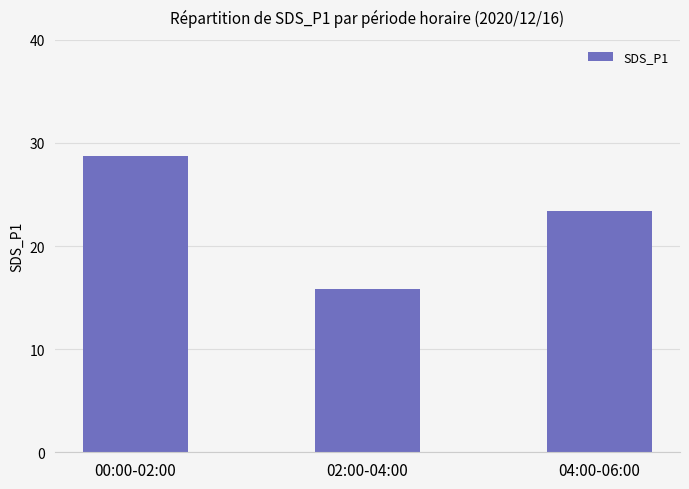

Between 04:00-06:00 and 02:00-04:00, which is larger?

04:00-06:00